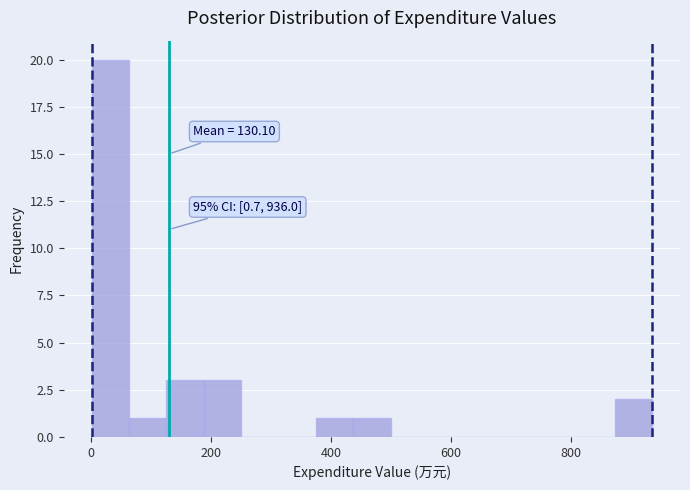

Read against the x-axis, roughly where is the centre of the tallest bar?

40